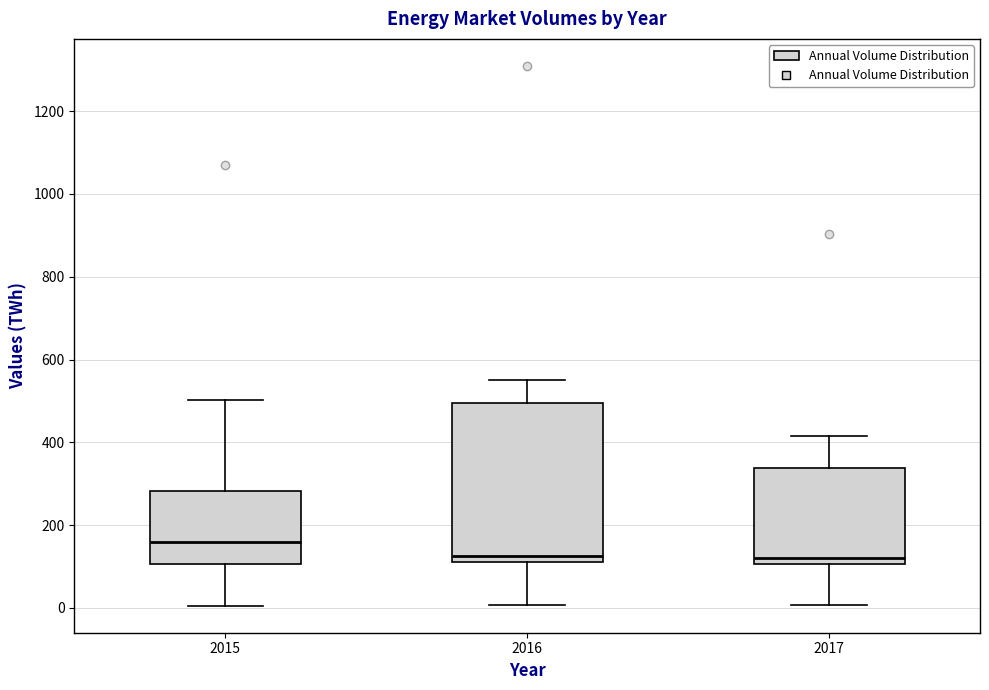

Reading left to right, transcribe this box plot: for each box, give where its median line is, the range the box spans, and where its two whiskers end, as read against the y-axis. The values are not printed on the chart, so give them approximately, as read against the axis.

2015: median 160, box 100 to 280, whiskers 0 to 500
2016: median 120 (just above the box's lower edge), box 120 to 500, whiskers 0 to 540
2017: median 120, box 100 to 340, whiskers 0 to 420